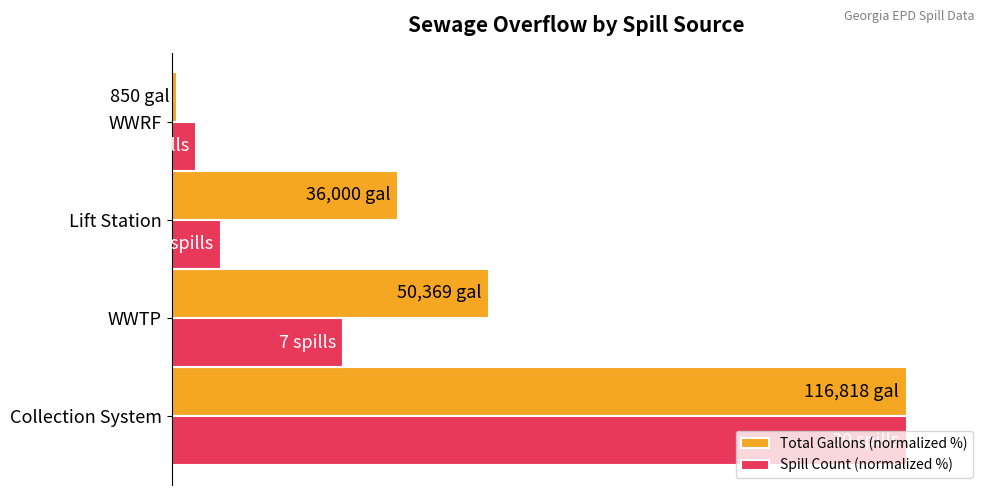

Which series has the largest range (max minus min)?

Total Gallons (normalized %)